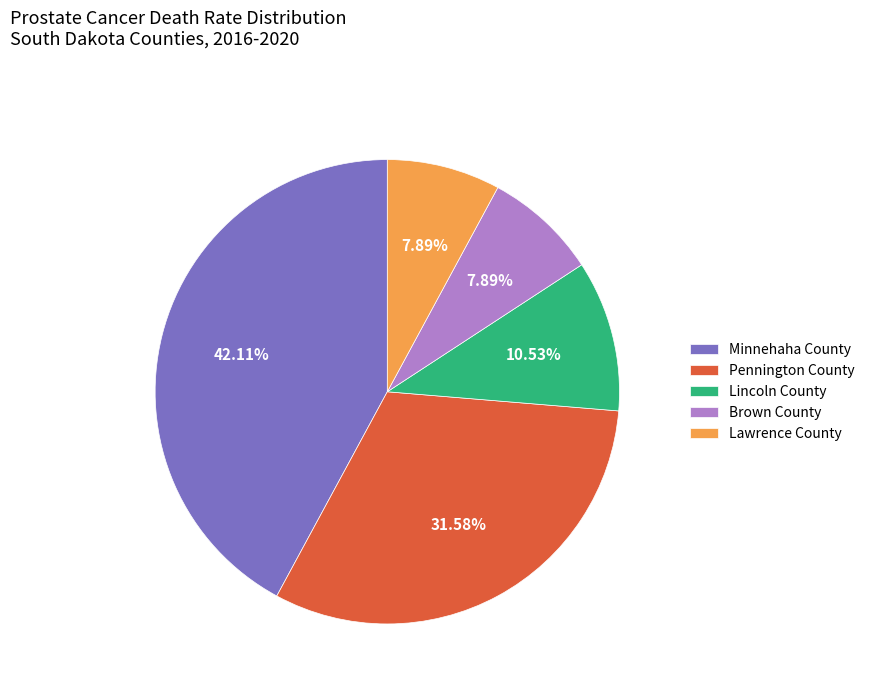

Between Minnehaha County and Lincoln County, which is larger?

Minnehaha County